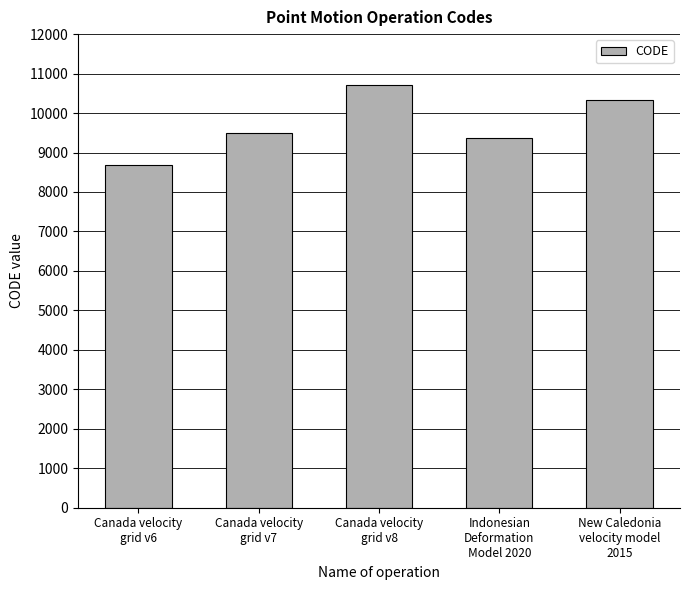

True or false: the data shows 17028 at Canada velocity
grid v7.

False